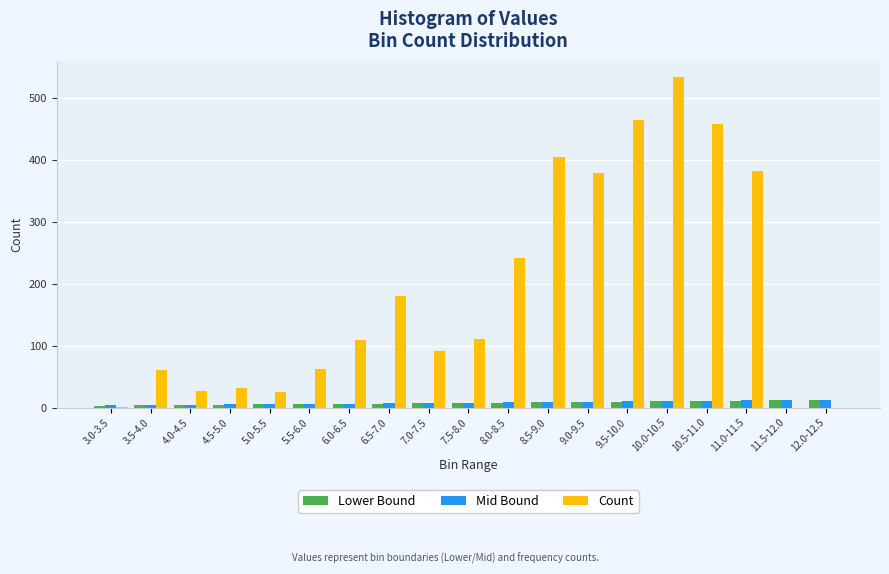

Is the value of Count at 7.5-8.0 greater than the value of Lower Bound at 5.5-6.0?

Yes